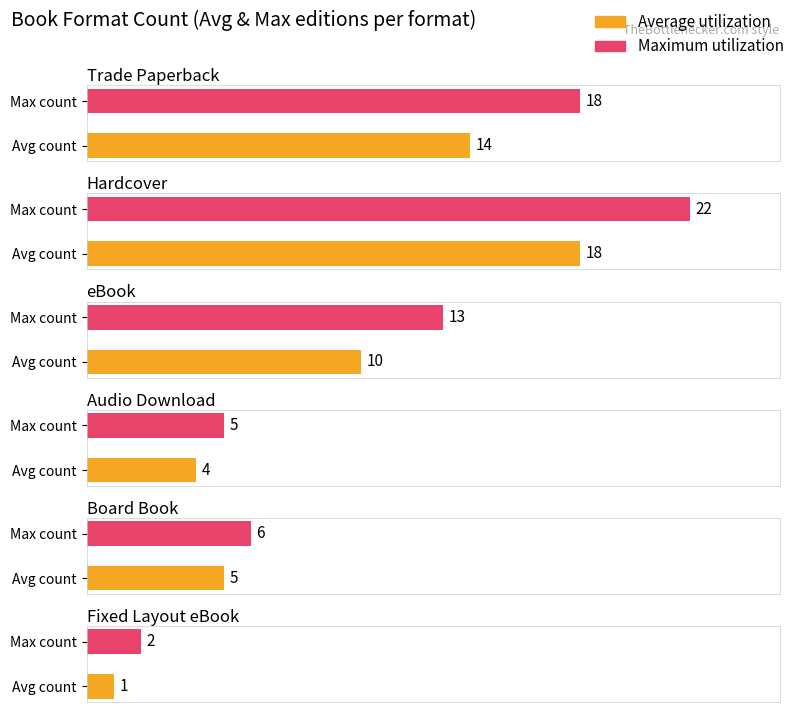

Rank the series by their average value, from lowest to highest.

Average utilization, Maximum utilization